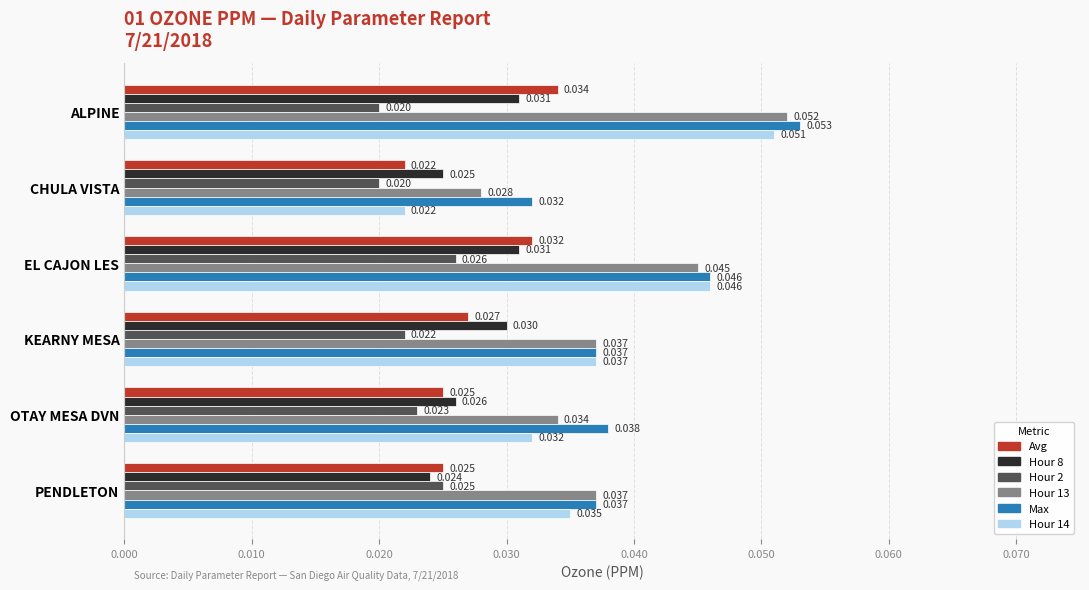

Which series has the largest total across all categories?

Max